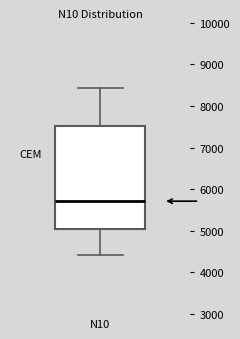

Read this box plot against the y-axis: the position of the median line, the range covered by the box, and the ends of both whiskers. The values are not printed on the chart, so give them approximately, as read against the axis.

median 5700, box 5100 to 7500, whiskers 4400 to 8400